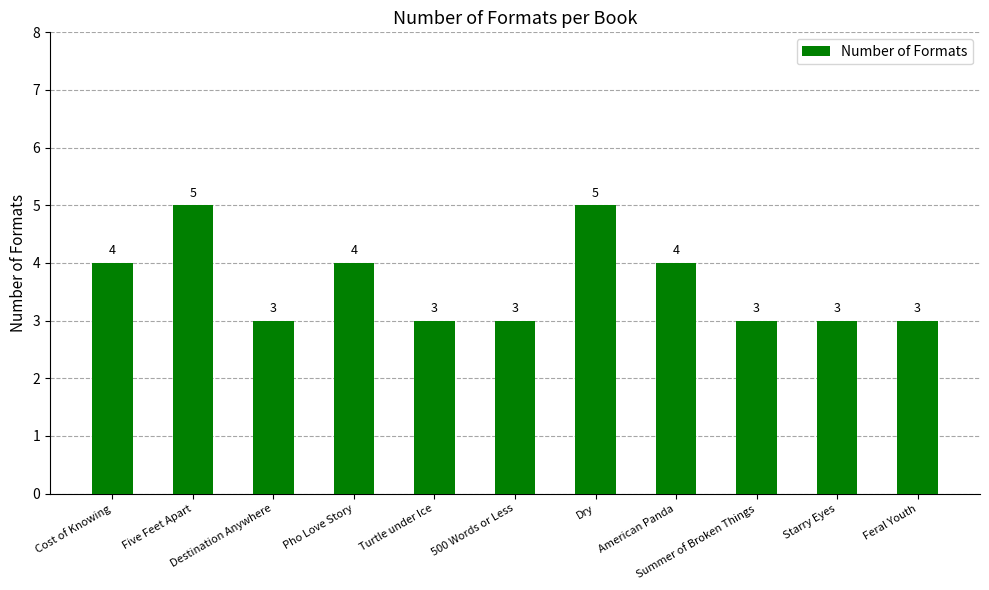

Count the number of categories in the chart.

11